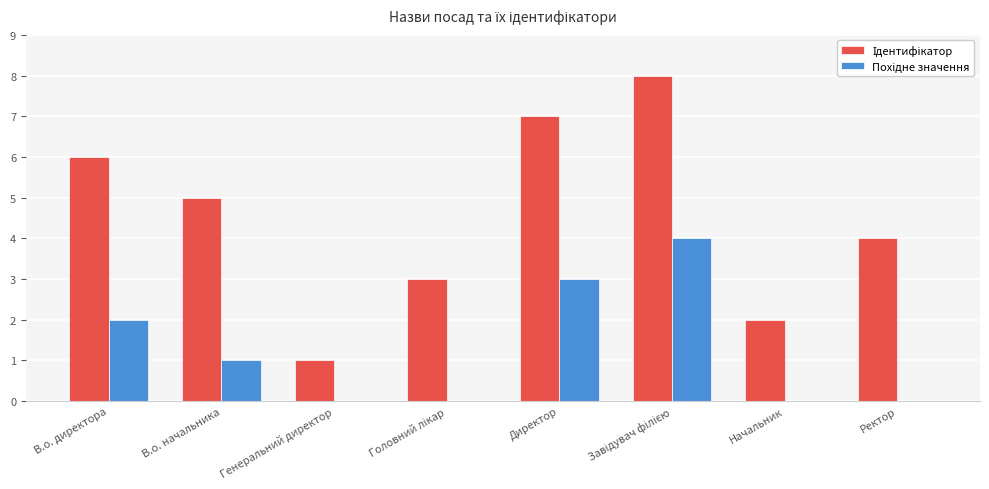

What is the maximum value shown in the chart?

8